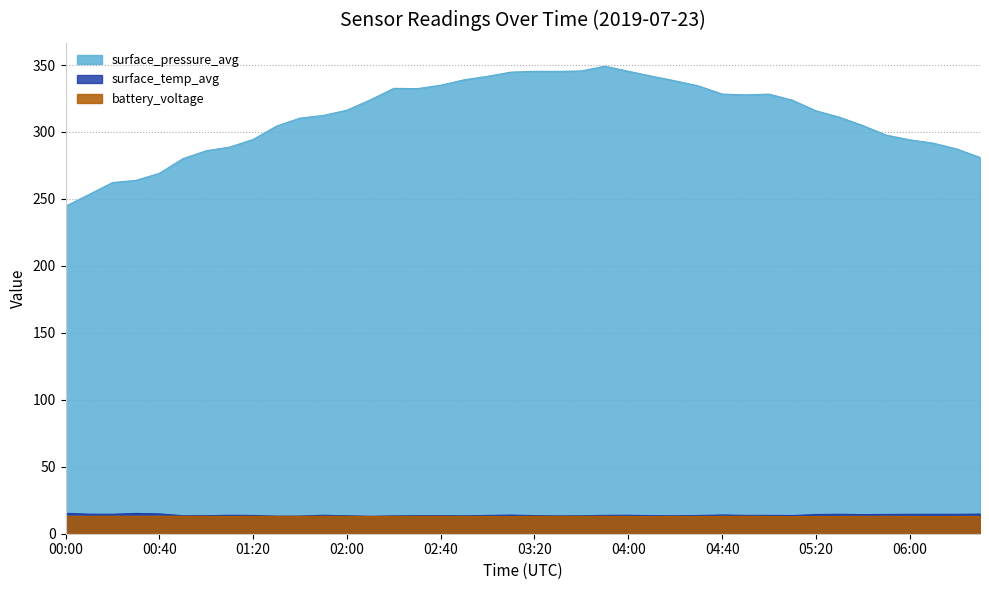

At which label is surface_temp_avg closest to 14?

04:40